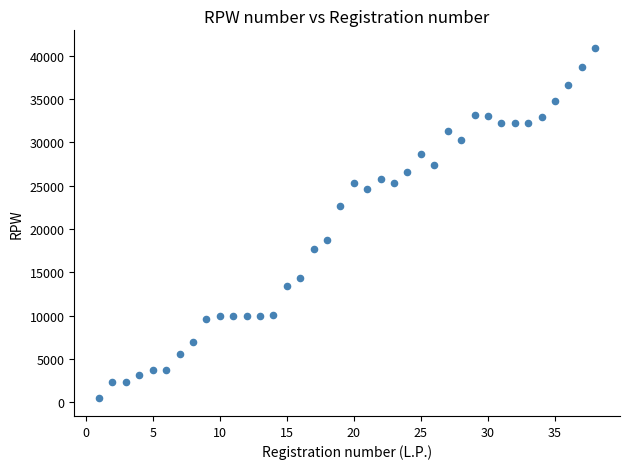

What is the range of Y values (max minus min)?

40490